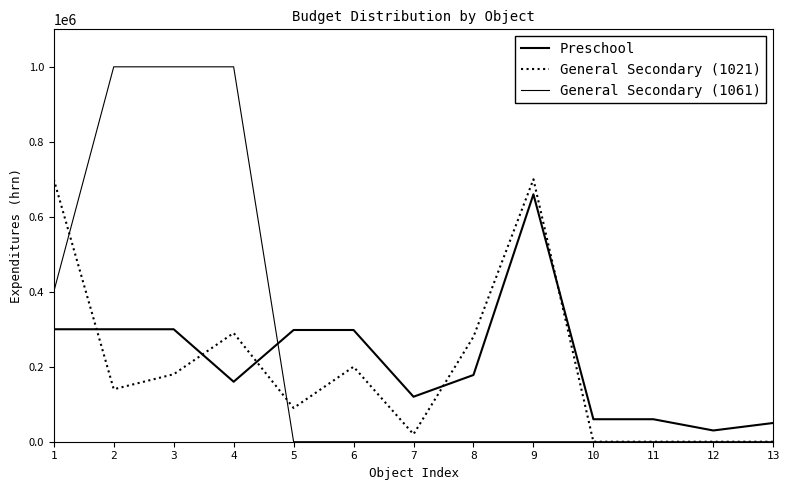

What is the average value of the Preschool series?

216462